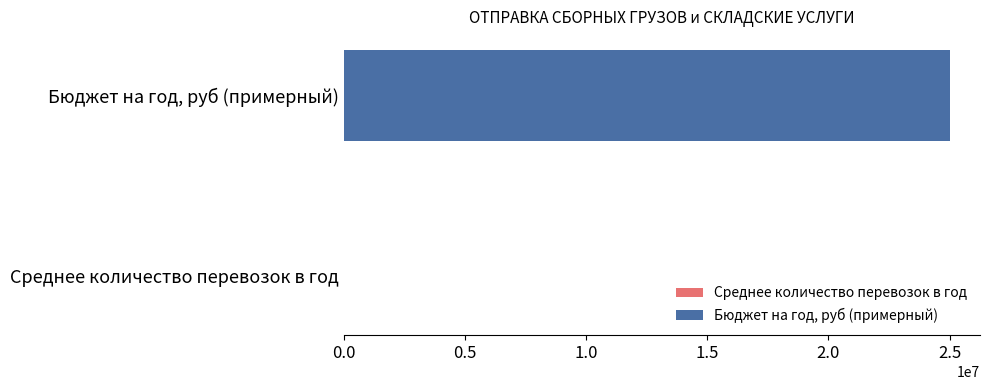

What is the greatest value displayed?

25000000